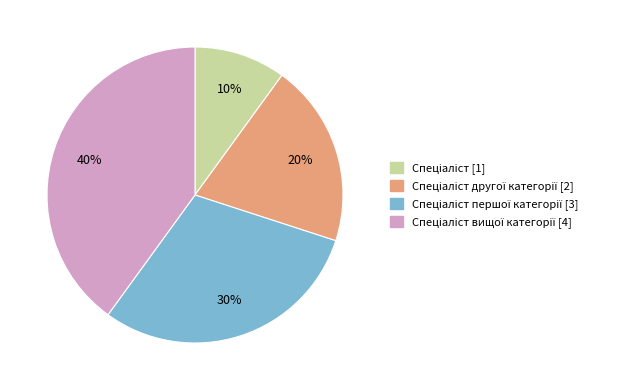

Is there any slice that represents more than half of the pie?

No